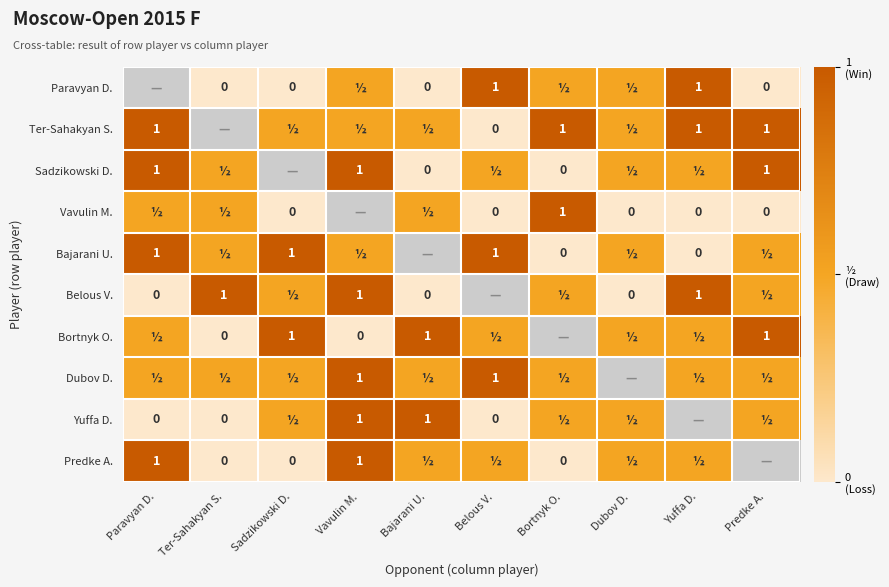

True or false: Belous V. has a value of 1.0 at Yuffa D..

True